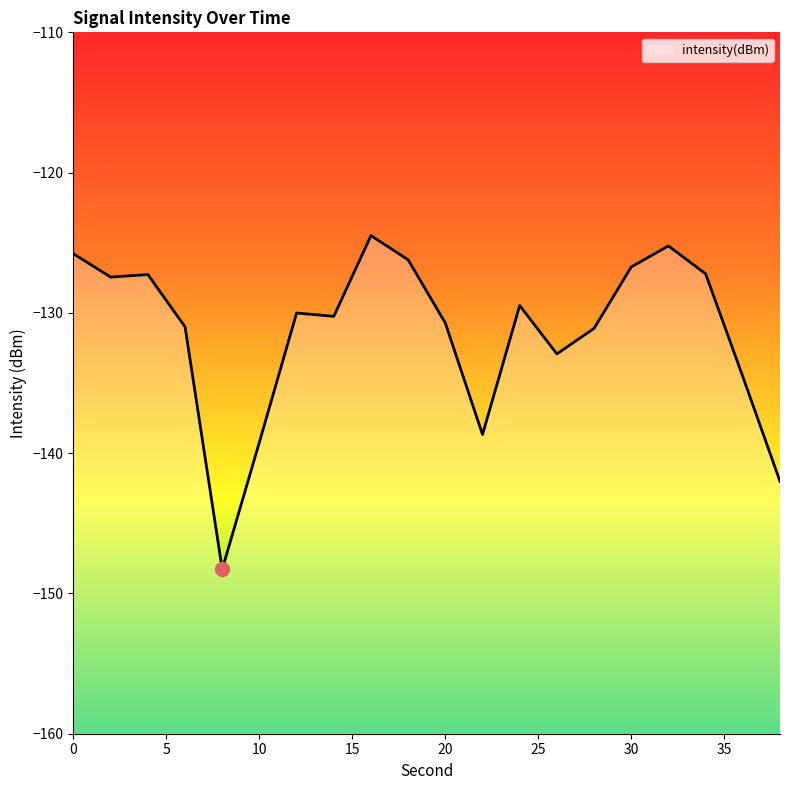

How many distinct data groups are displayed?

1